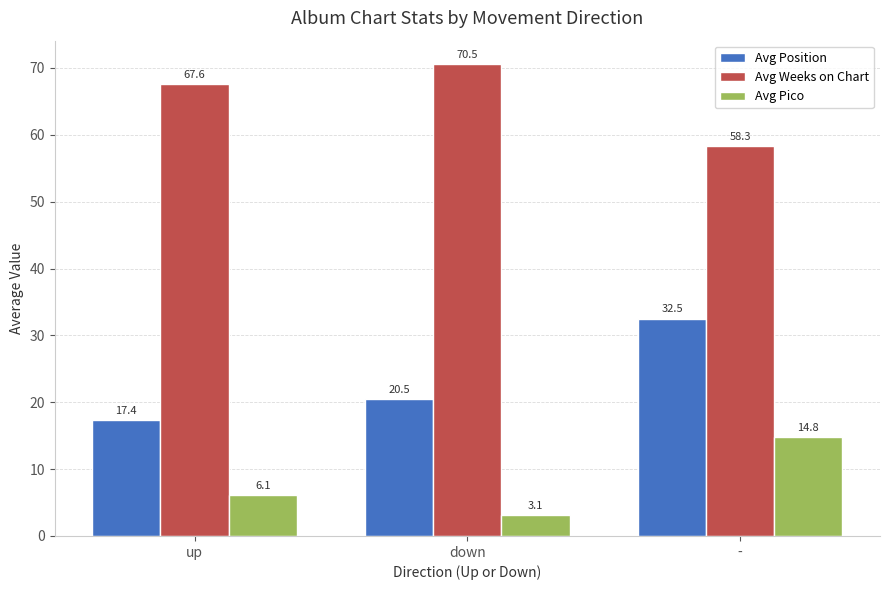

List the series in order of their peak value, lowest first.

Avg Pico, Avg Position, Avg Weeks on Chart